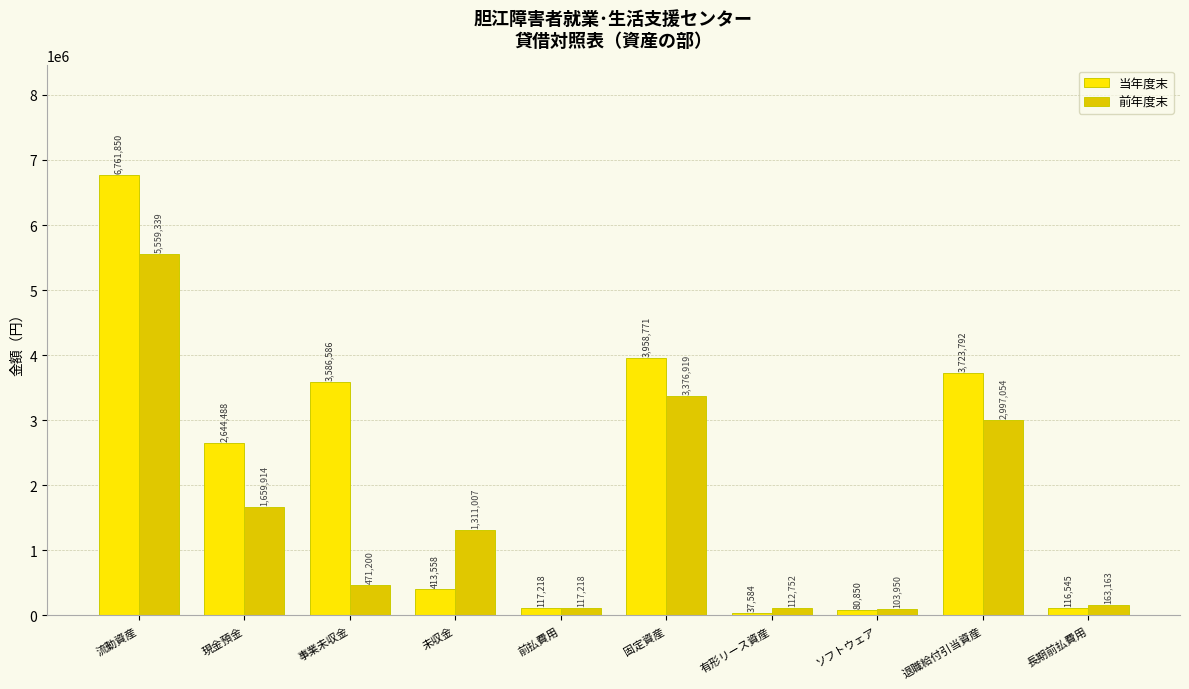

The value of 当年度末 at 未収金 is 726092. True or false?

False